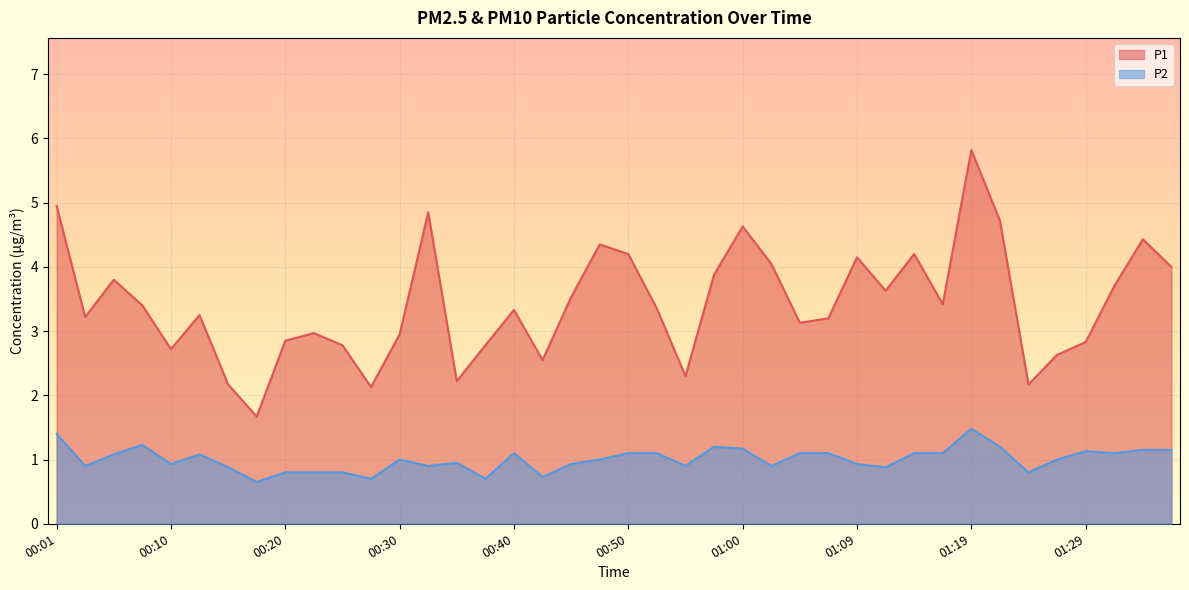

Is the value of P2 at 00:45 greater than the value of P1 at 00:40?

No